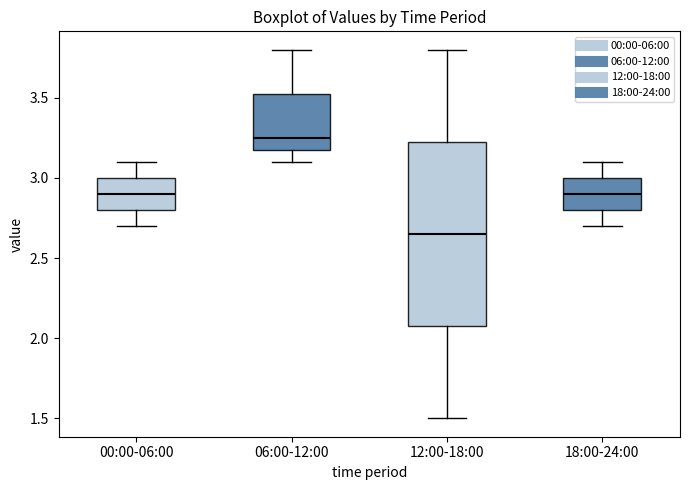

Which box has the lowest median line?

12:00-18:00